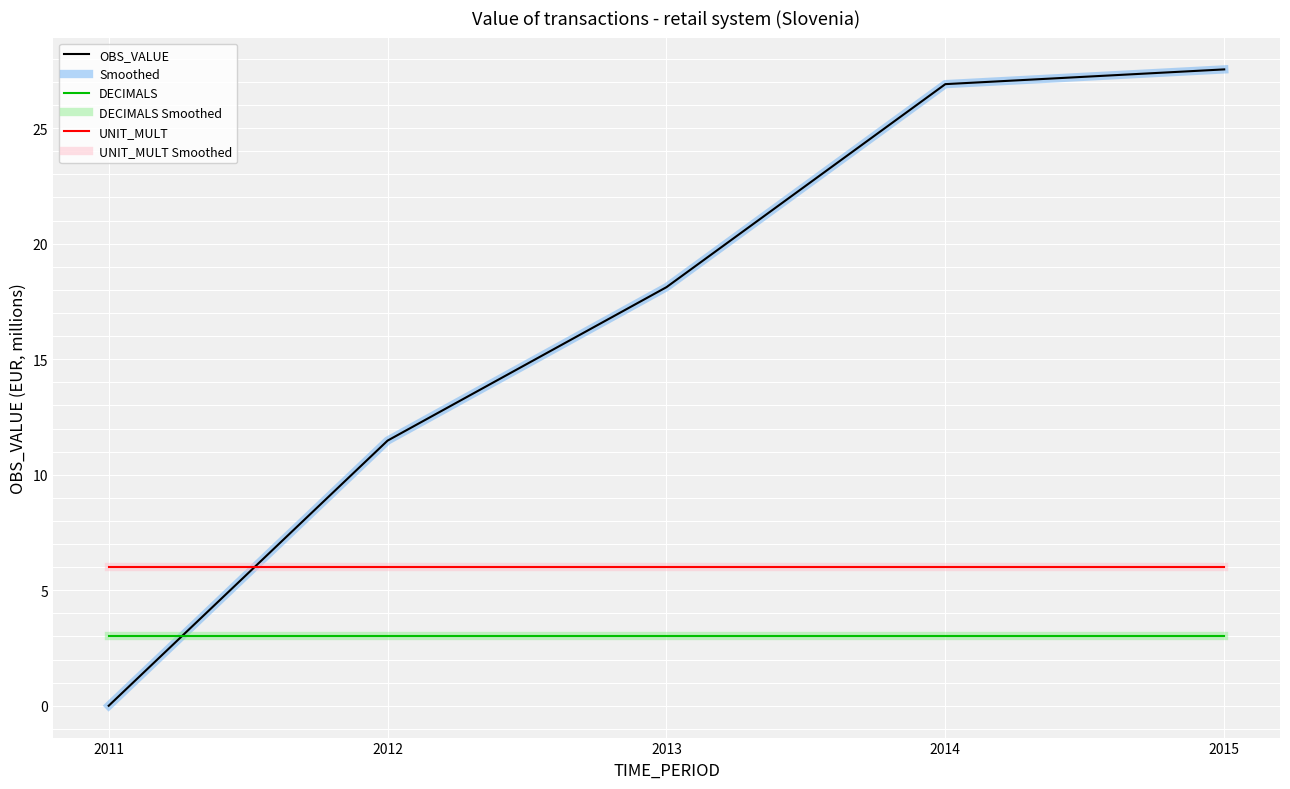

At which label is DECIMALS Smoothed closest to 3?

2011